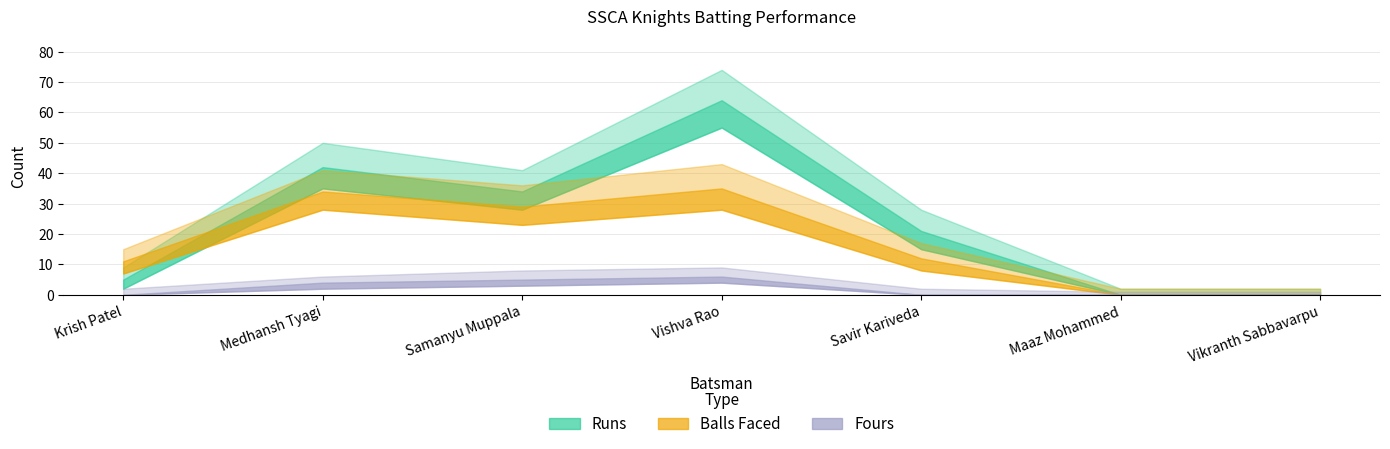

True or false: Runs and Fours cross at least once.

False